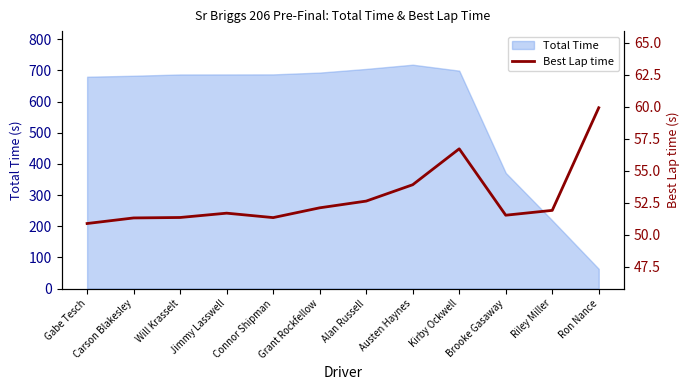

Is it true that the value at Austen Haynes is 53.9?

True